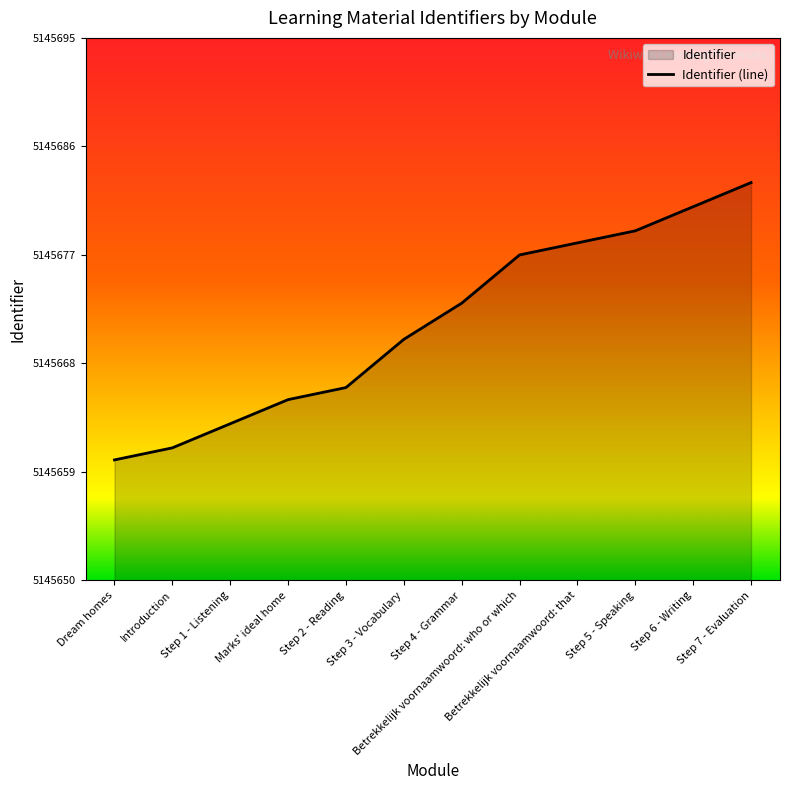

What position from the right is Dream homes?

12